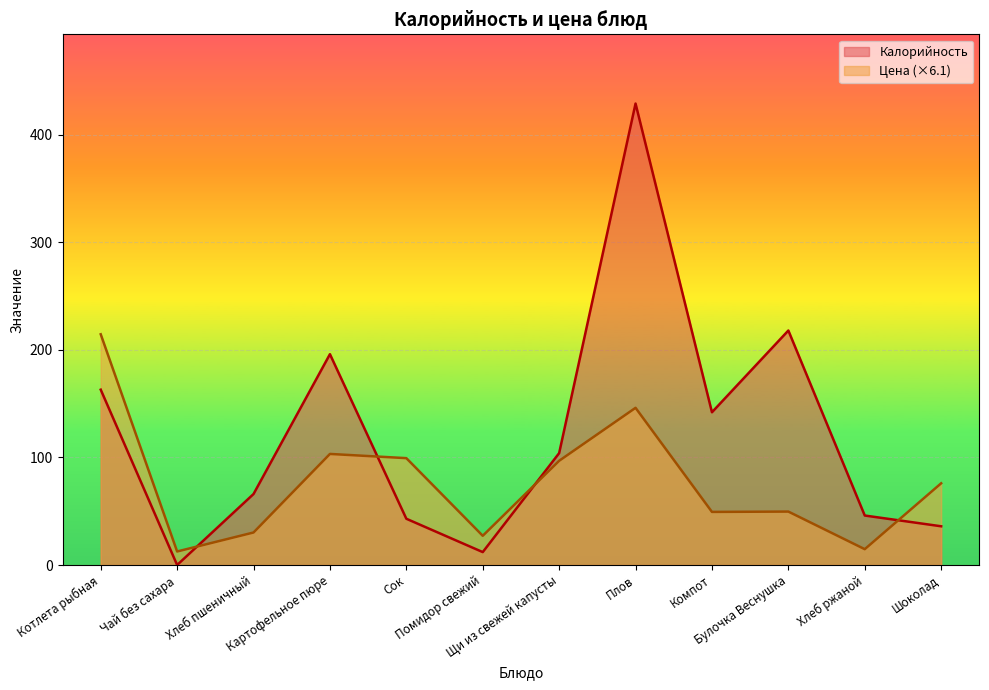

What position from the left is Шоколад?

12